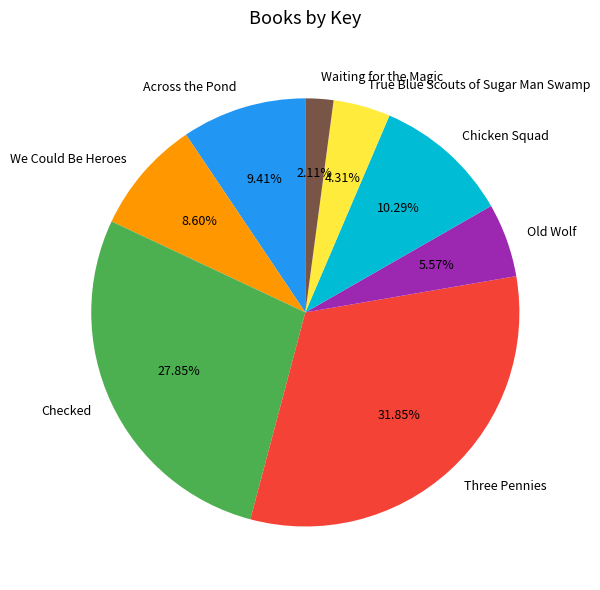

To the nearest percent, what percentage of the pie is Old Wolf?

6%